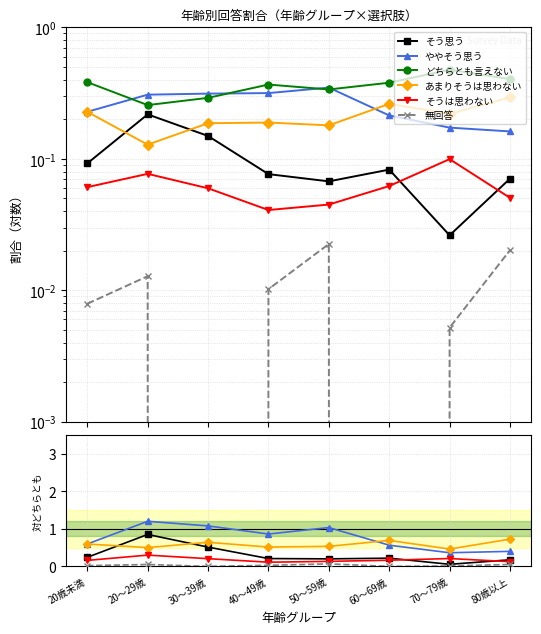

What is the difference between the highest and lowest values at 60～69歳?

0.7